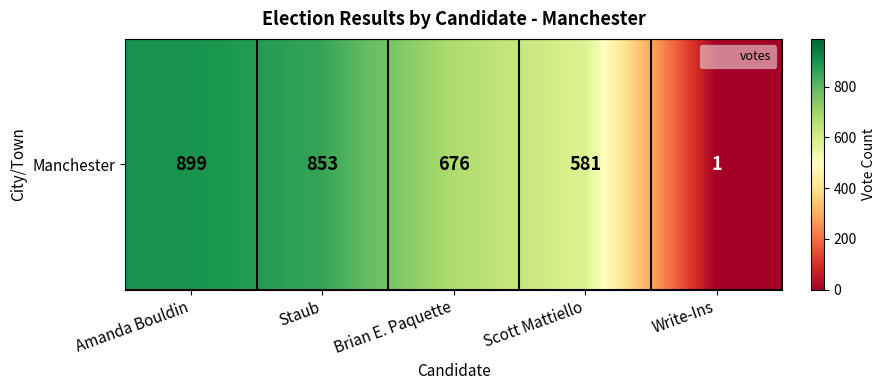

At which category does the chart reach its peak across all series?

Amanda Bouldin